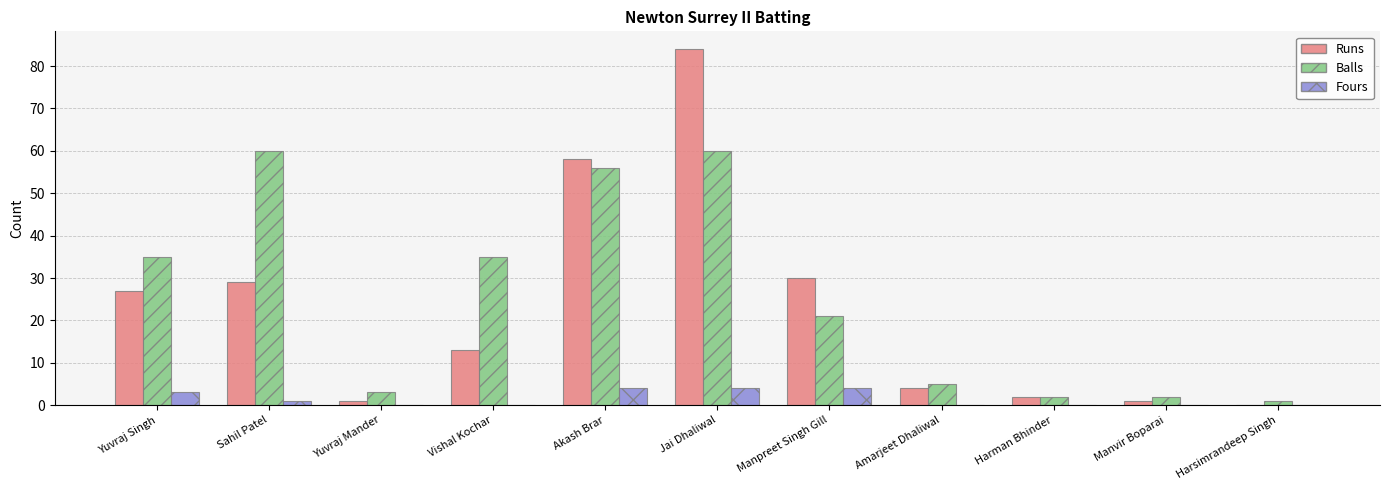

What is the total value across all series at Manpreet Singh Gill?

55